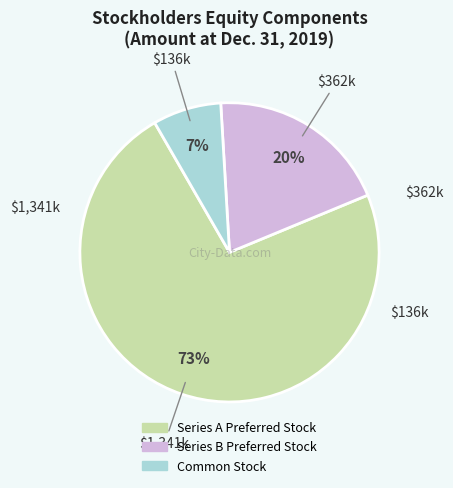

Rank the categories by value from lowest to highest.

Common Stock, Series B Preferred Stock, Series A Preferred Stock